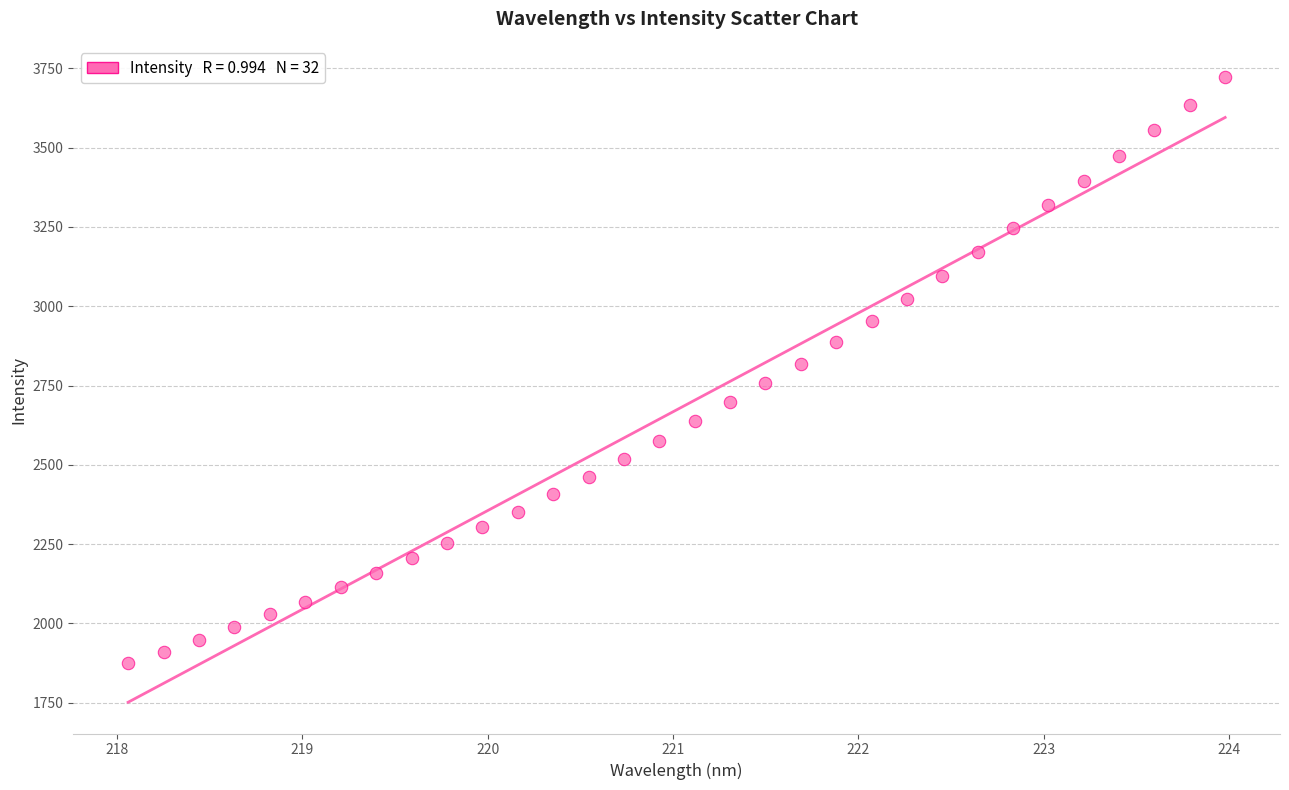

What is the range of X values (max minus min)?

5.9